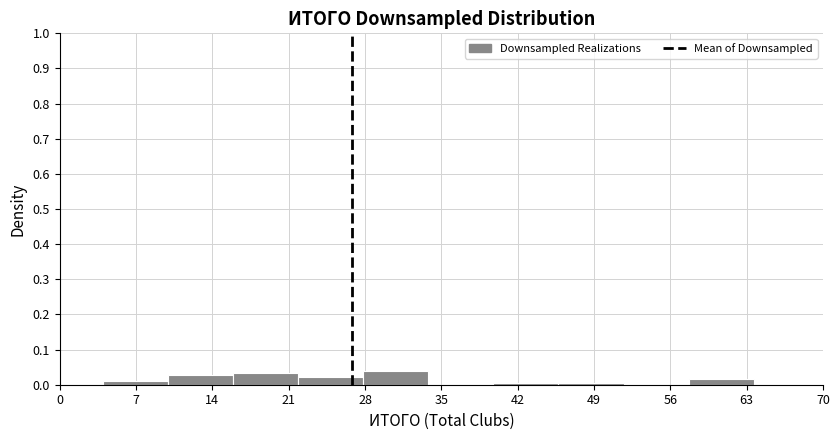

Reading left to right, transcribe this chart: for each bar, give the range it covers on the x-axis and its height. The values are not printed on the chart, so give them approximately, as read against the axis.

4 to 10: 0.01
10 to 16: 0.03
16 to 22: 0.03
22 to 28: 0.02
28 to 34: 0.04
34 to 40: 0
40 to 46: under 0.01
46 to 52: under 0.01
52 to 58: 0
58 to 64: 0.02